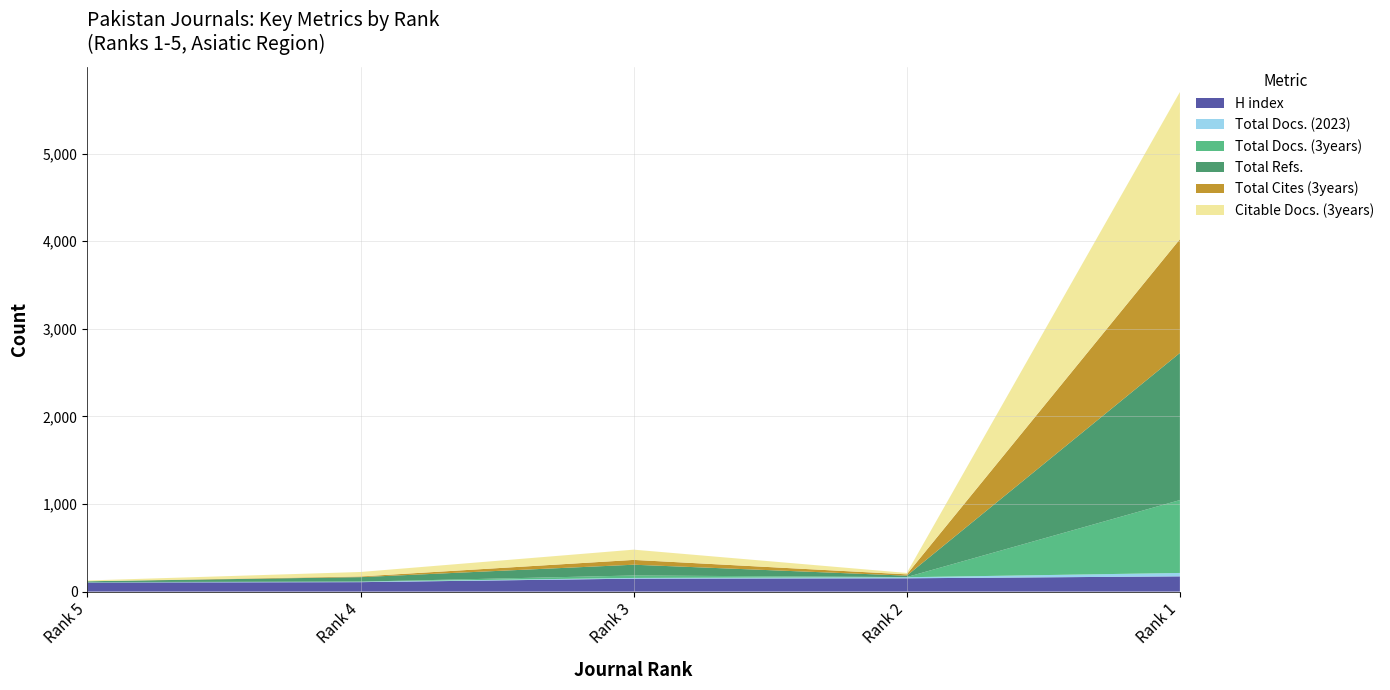

Reading right to left, extract all data points from this chart.

H index: Rank 1=174	Rank 2=152	Rank 3=148	Rank 4=108	Rank 5=104
Total Docs. (2023): Rank 1=39	Rank 2=12	Rank 3=8	Rank 4=6	Rank 5=1
Total Docs. (3years): Rank 1=832	Rank 2=2	Rank 3=28	Rank 4=0	Rank 5=4
Total Refs.: Rank 1=1680	Rank 2=16	Rank 3=123	Rank 4=51	Rank 5=9
Total Cites (3years): Rank 1=1299	Rank 2=15	Rank 3=55	Rank 4=8	Rank 5=0
Citable Docs. (3years): Rank 1=1680	Rank 2=16	Rank 3=117	Rank 4=51	Rank 5=9